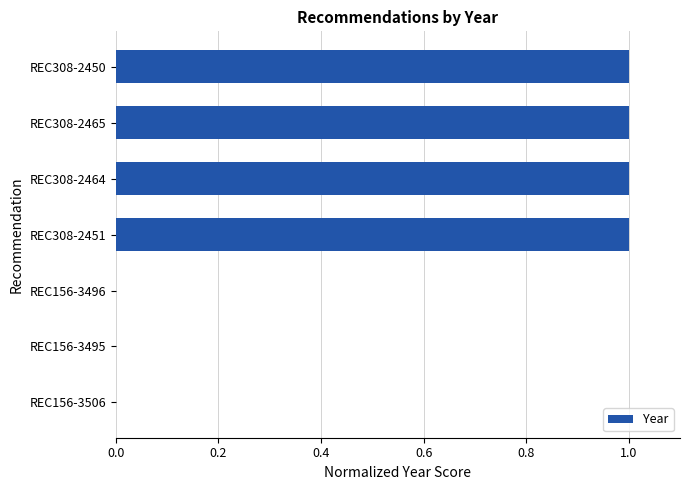

The chart shows a value of 2 at REC308-2464. True or false?

False